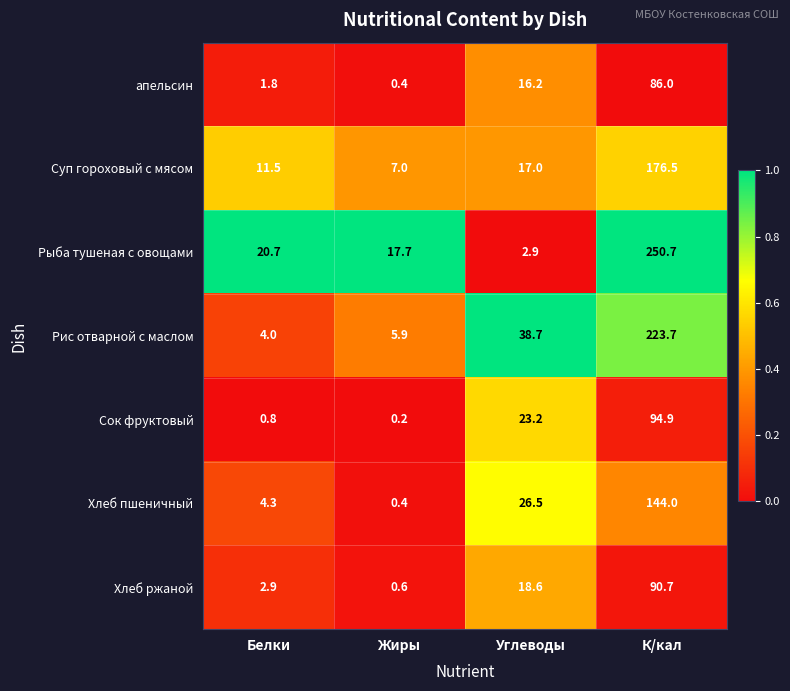

What is the maximum value shown in the chart?

250.7